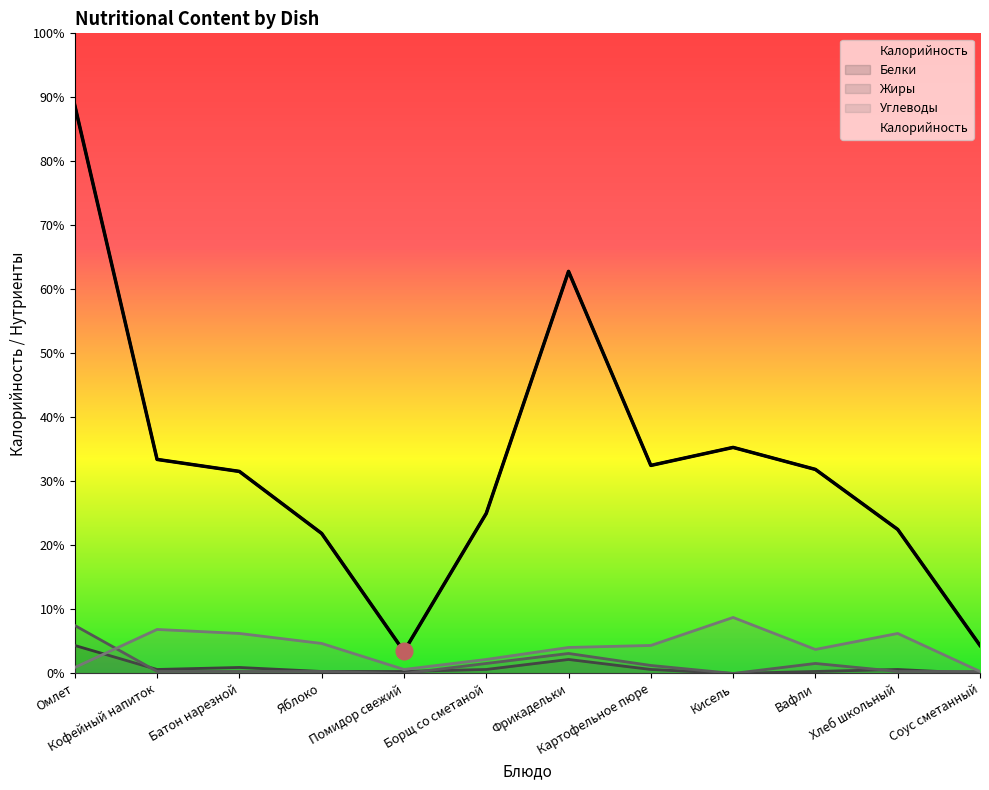

At which label does Углеводы reach its peak?

Кисель